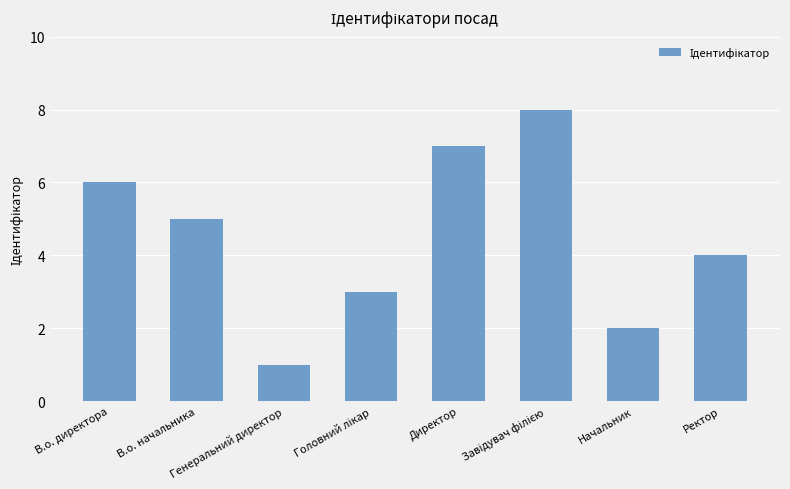

What is the difference between the second highest and second lowest values?

5